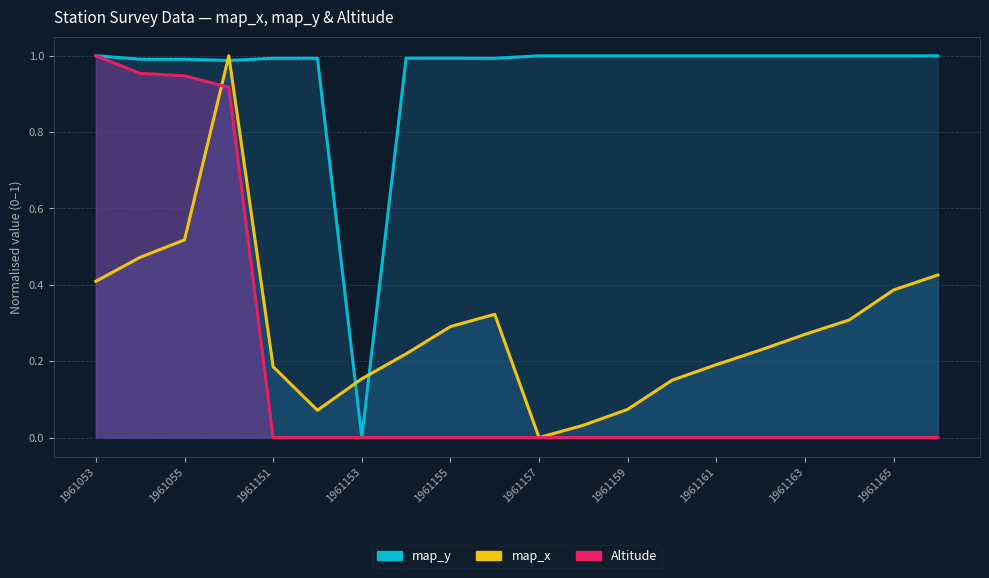

True or false: map_y and Altitude intersect in this chart.

False